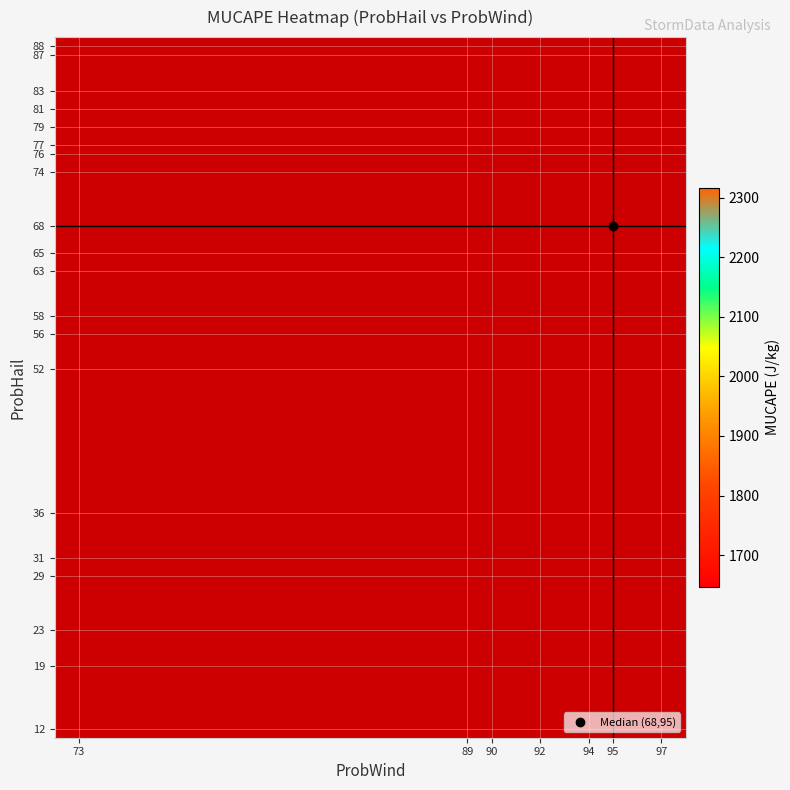

At how many categories does at least one series exceed 1700?

7